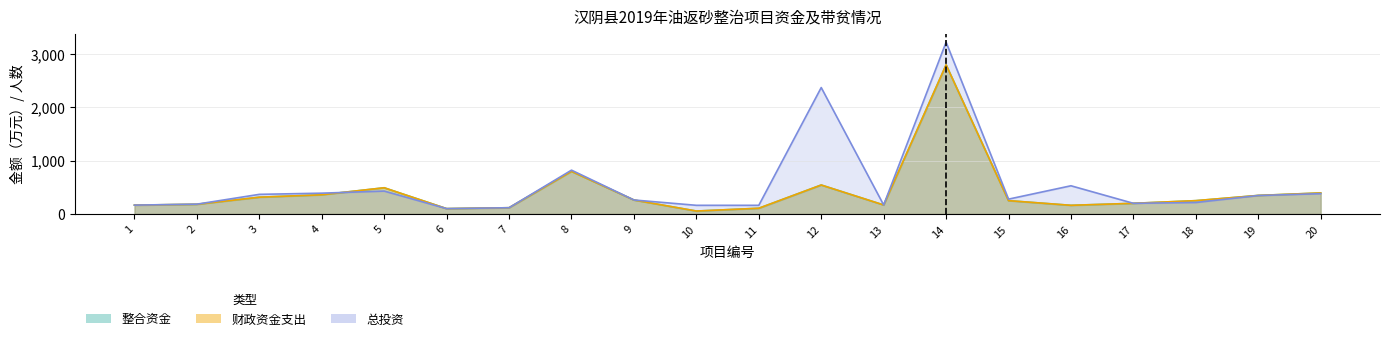

At which category is the sum across all series the highest?

14